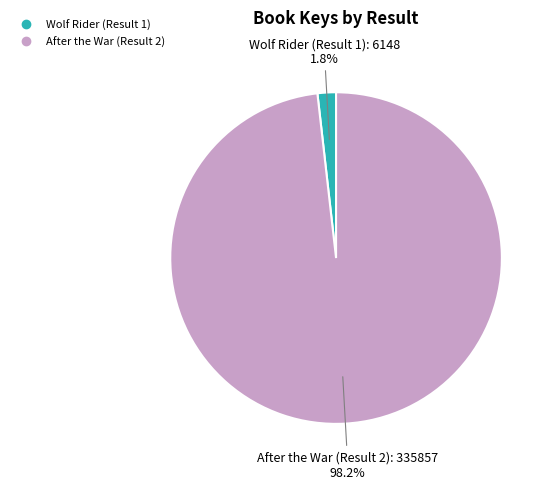

Combined, do Wolf Rider (Result 1) and After the War (Result 2) account for over 50%?

Yes